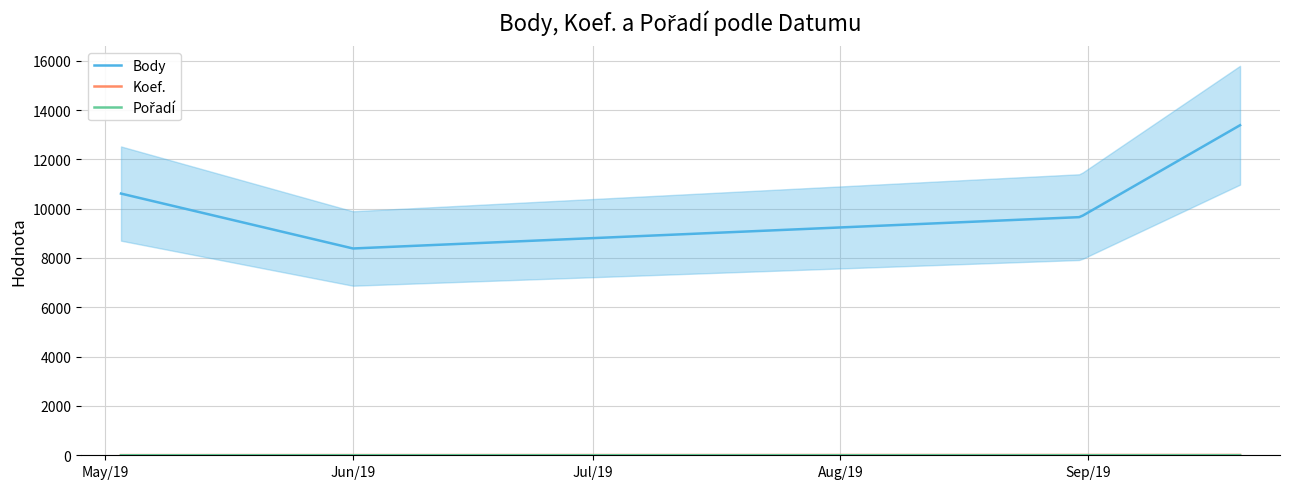

Reading right to left, what are all the values shown in this chart?

Body: 13383	9658	8385	10612
Koef.: 12	7	7	7
Pořadí: 3	1	2	1